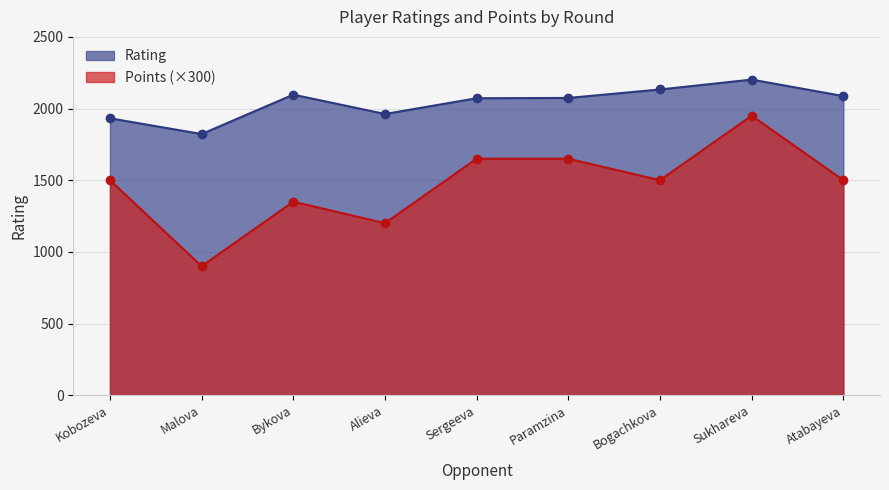

True or false: Points and Rating cross at least once.

False